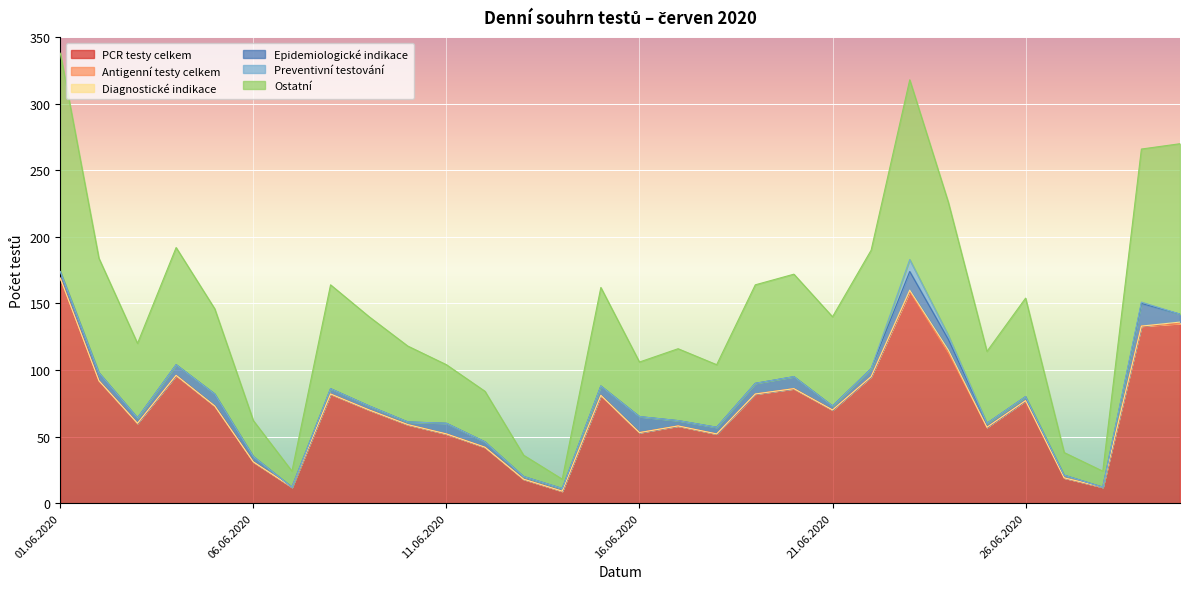

Between 18.06.2020 and 19.06.2020, which series saw the biggest shift?

PCR testy celkem